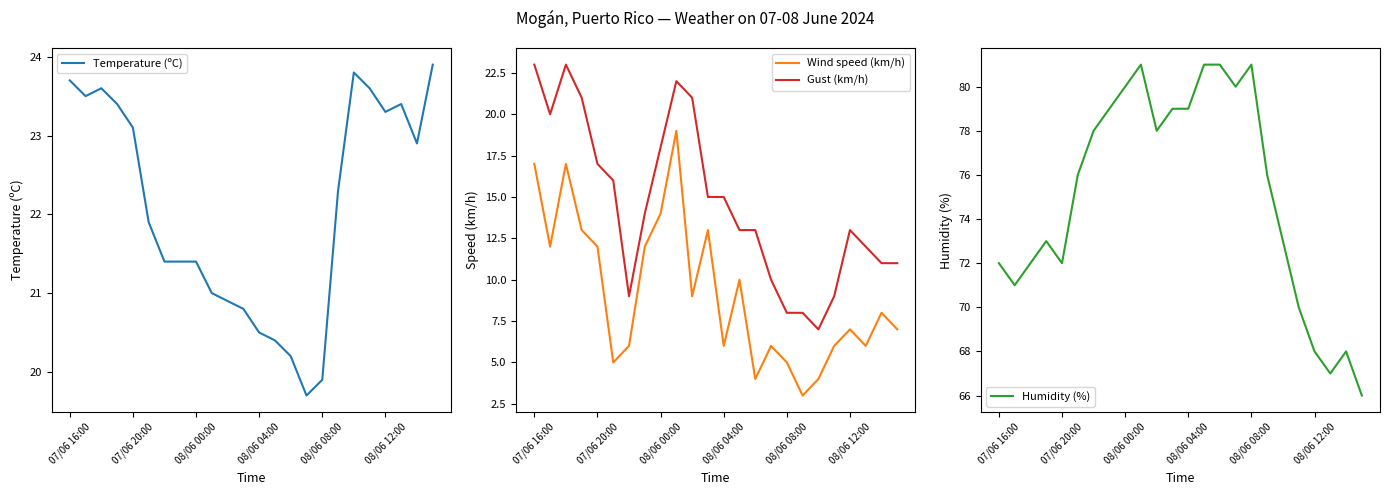

Reading left to right, extract all data points from this chart.

Temperature (ºC): 23.7	23.5	23.6	23.4	23.1	21.9	21.4	21.4	21.4	21.0	20.9	20.8	20.5	20.4	20.2	19.7	19.9	22.3	23.8	23.6	23.3	23.4	22.9	23.9
Wind speed (km/h): 17.0	12.0	17.0	13.0	12.0	5.0	6.0	12.0	14.0	19.0	9.0	13.0	6.0	10.0	4.0	6.0	5.0	3.0	4.0	6.0	7.0	6.0	8.0	7.0
Gust (km/h): 23.0	20.0	23.0	21.0	17.0	16.0	9.0	14.0	18.0	22.0	21.0	15.0	15.0	13.0	13.0	10.0	8.0	8.0	7.0	9.0	13.0	12.0	11.0	11.0
Humidity (%): 72.0	71.0	72.0	73.0	72.0	76.0	78.0	79.0	80.0	81.0	78.0	79.0	79.0	81.0	81.0	80.0	81.0	76.0	73.0	70.0	68.0	67.0	68.0	66.0